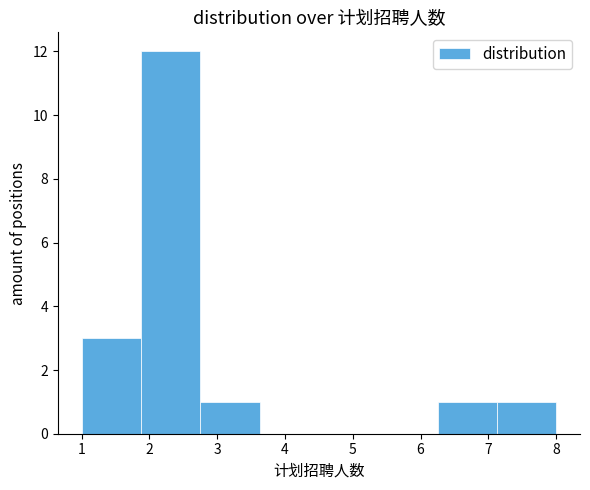

How tall is the bar that spans 6.3 to 7.1 on the x-axis? Neither the bar edges nor the heights are printed on the chart, so give them approximately, as read against the axes.

1